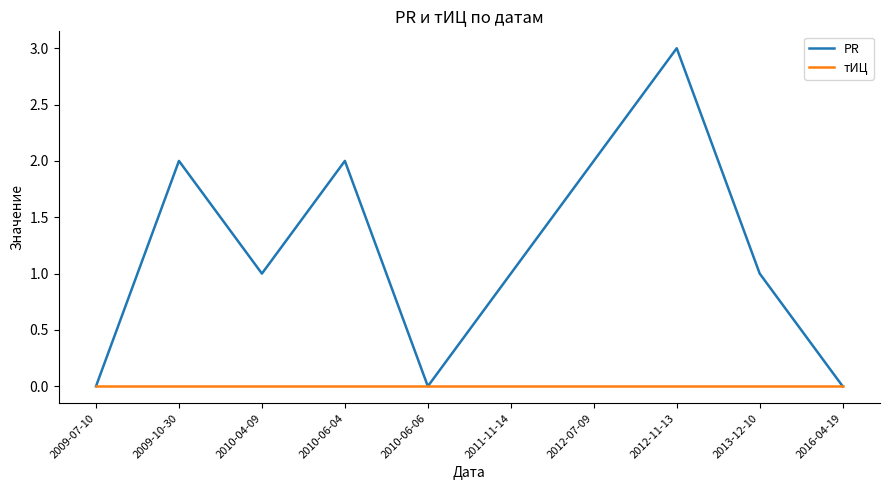

What is the maximum value shown in the chart?

3